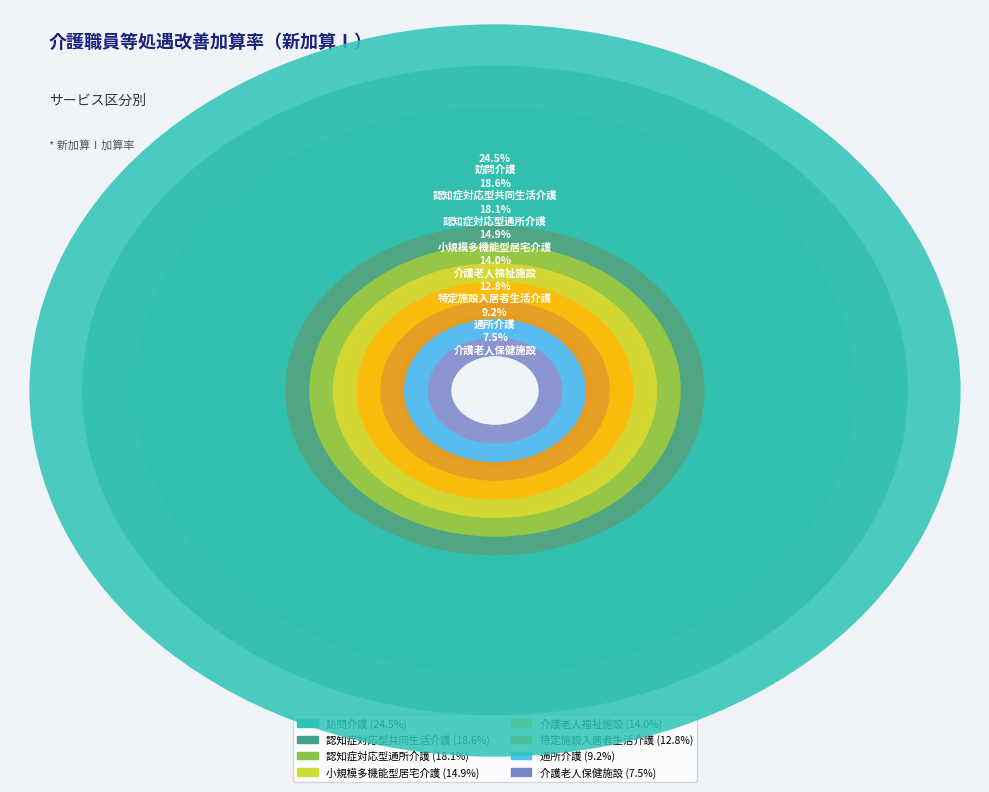

To the nearest percent, what percentage of the pie is 特定施設入居者生活介護?

11%